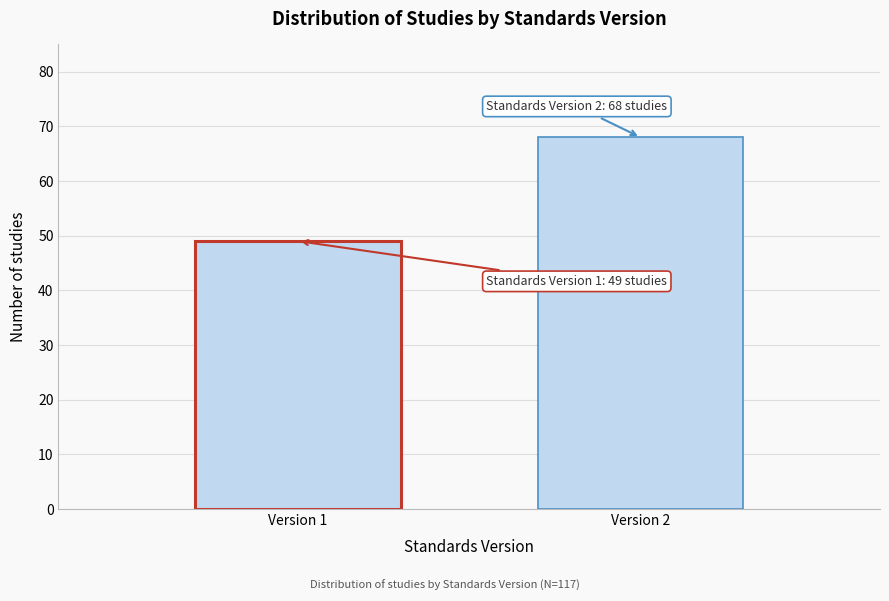

Reading left to right, list all the values displayed in this chart.

49	68